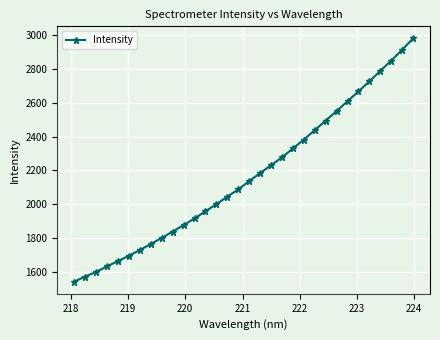

Reading left to right, transcribe all the data shown in this chart.

1541.6	1571.7	1599.3	1632.5	1663.5	1694.8	1729.0	1764.3	1800.9	1838.2	1876.6	1916.3	1958.1	2000.9	2045.0	2088.2	2137.2	2184.7	2231.2	2277.7	2330.5	2383.3	2439.0	2495.8	2551.7	2610.7	2668.8	2727.5	2790.1	2851.0	2915.3	2982.0